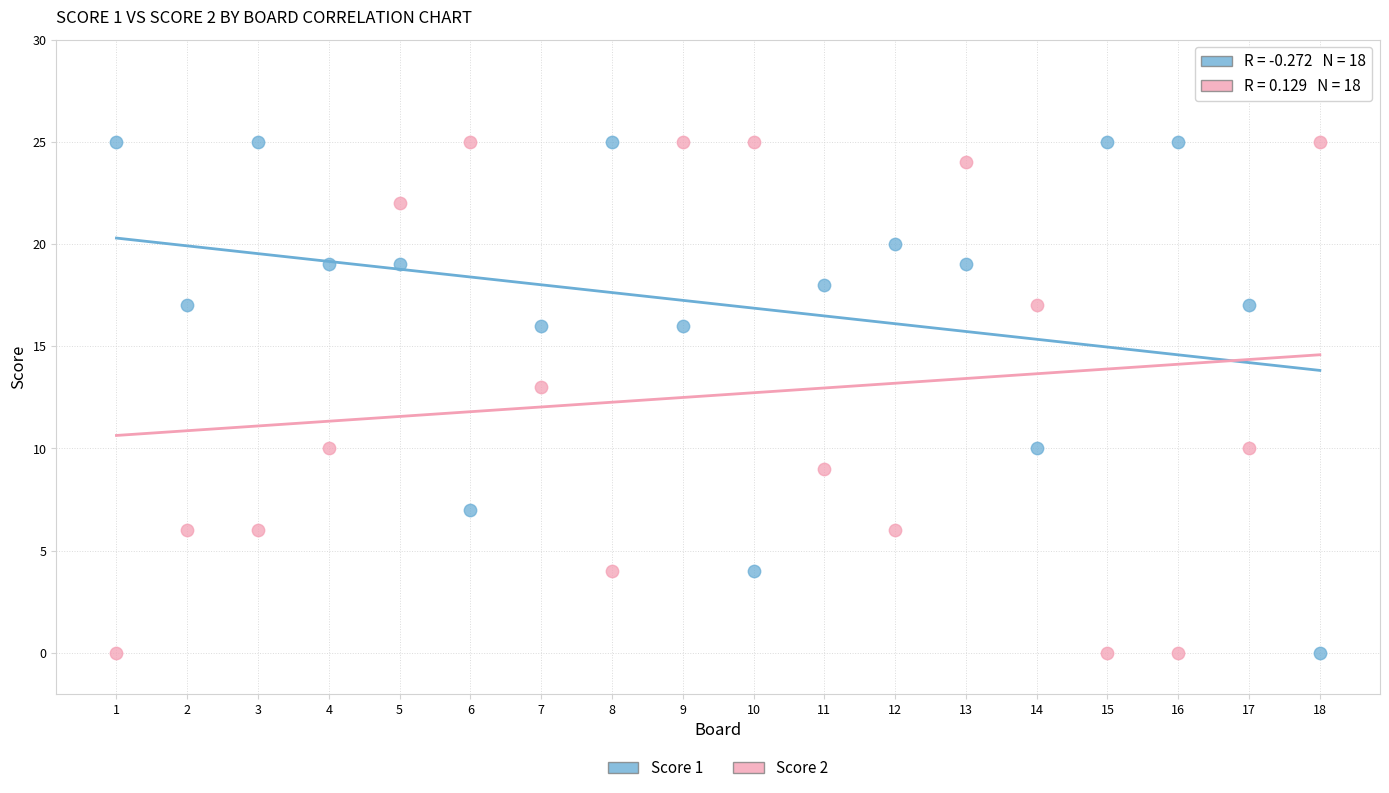

What is the X range (max minus min) for the scatter plot?

17